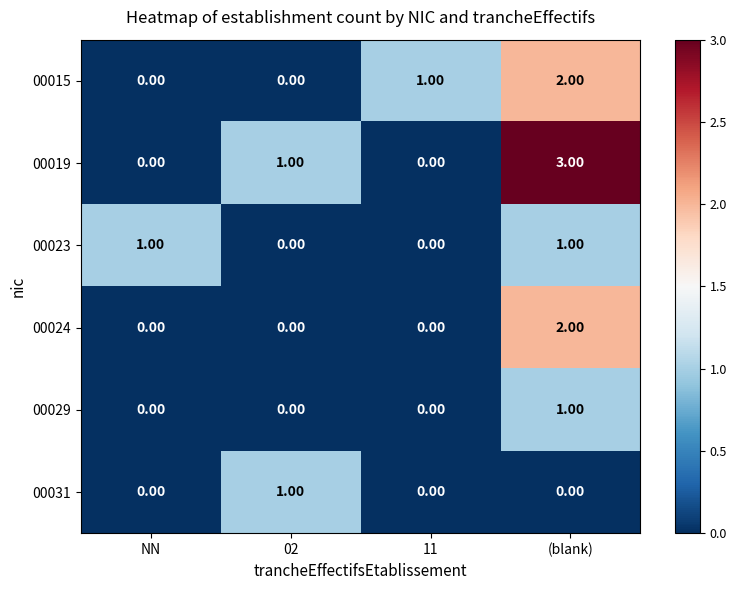

Which series has the widest spread of values?

00019